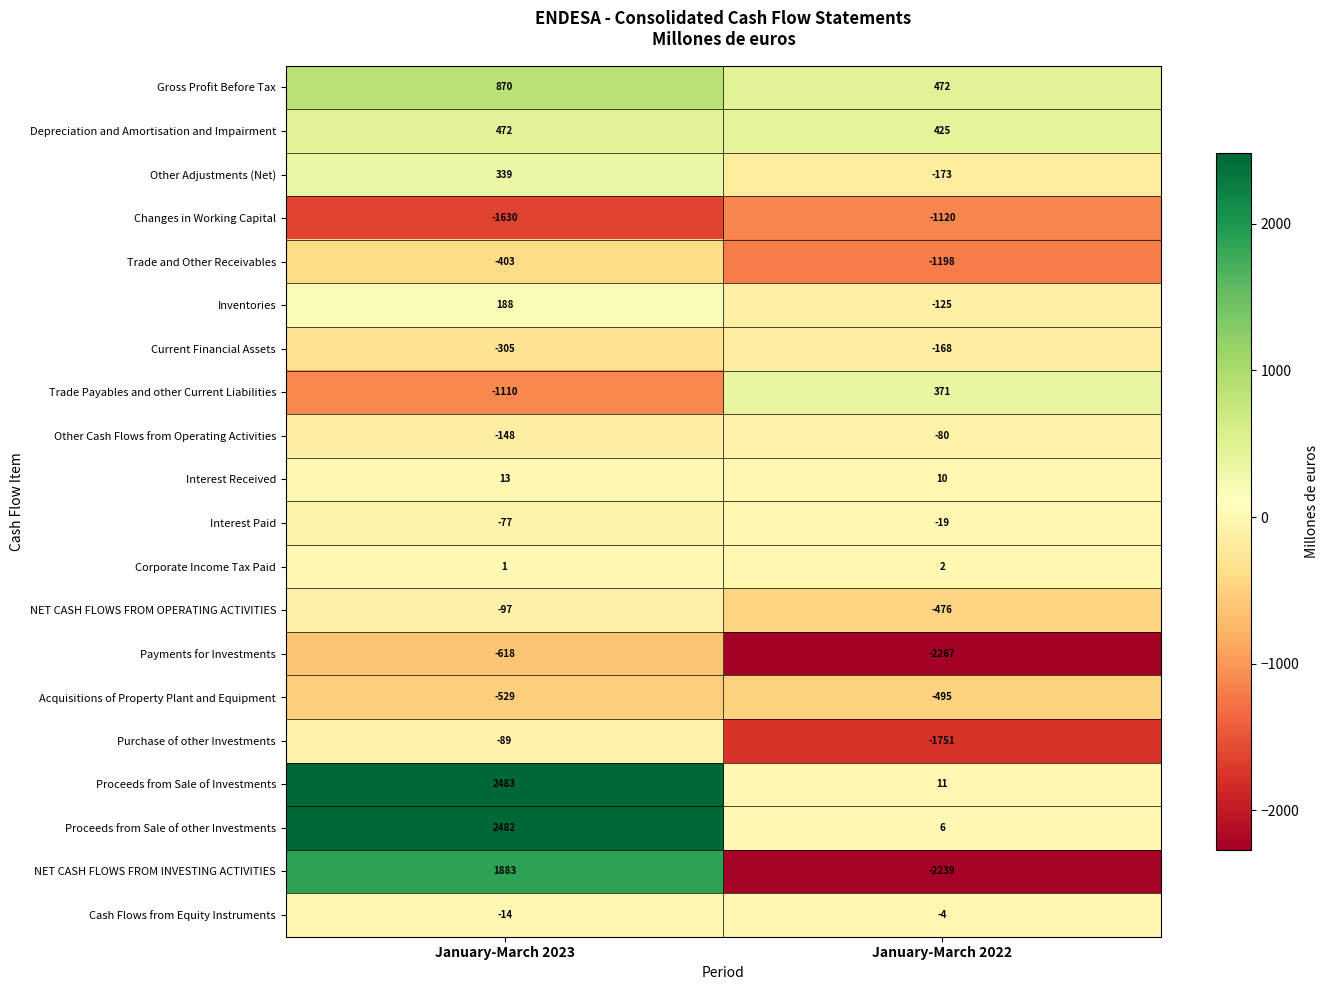

Which series has the widest spread of values?

NET CASH FLOWS FROM INVESTING ACTIVITIES